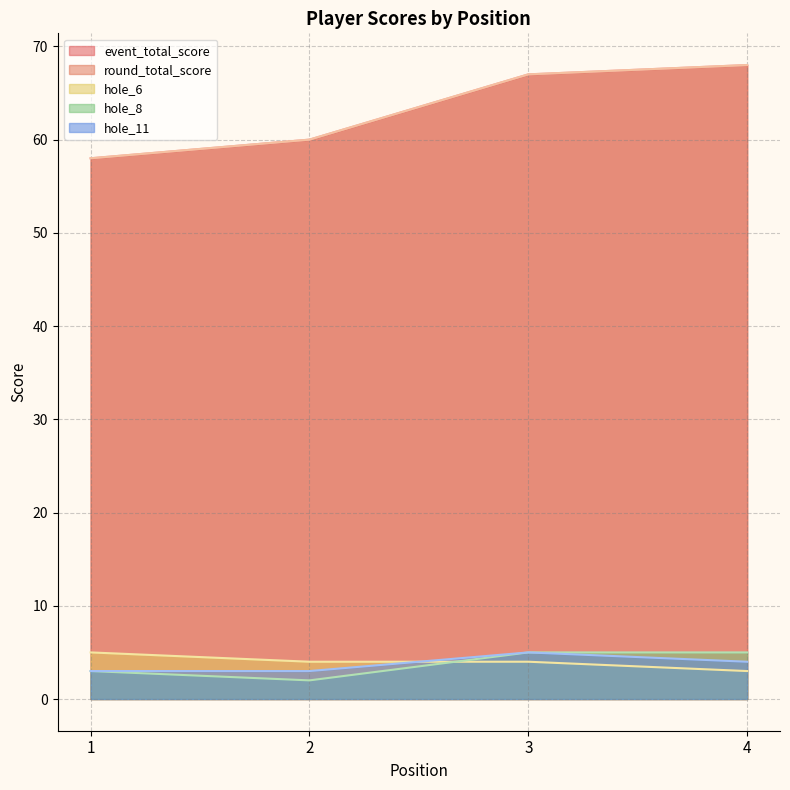

How many data points does each series have?

4